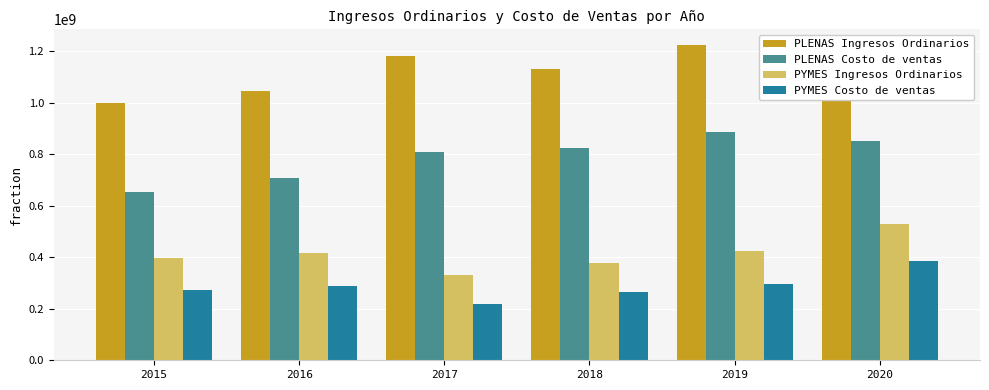

What is the difference between the maximum and minimum values in the PLENAS Costo de ventas series?

234335913